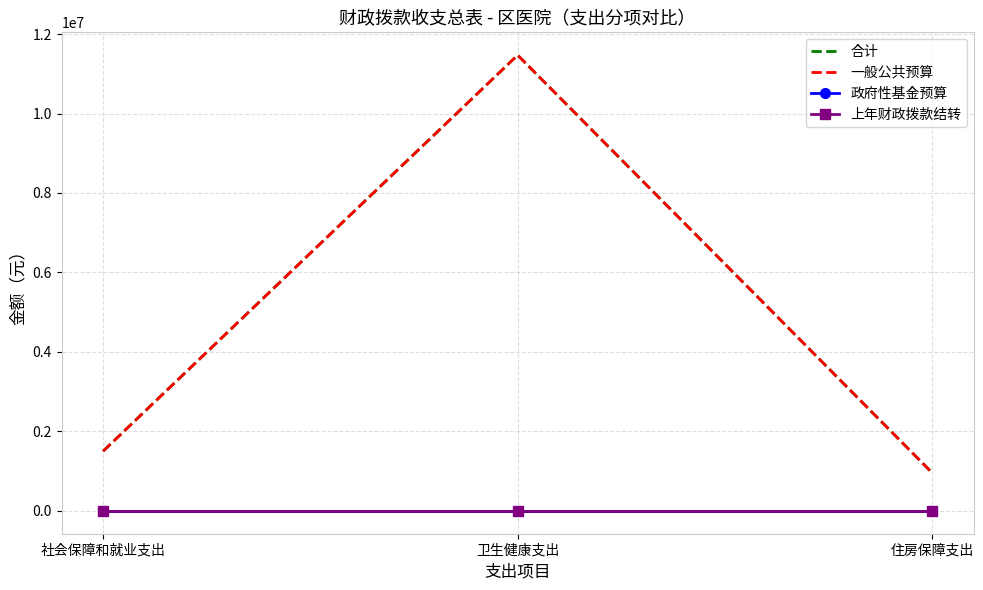

How many categories are shown in the chart?

3